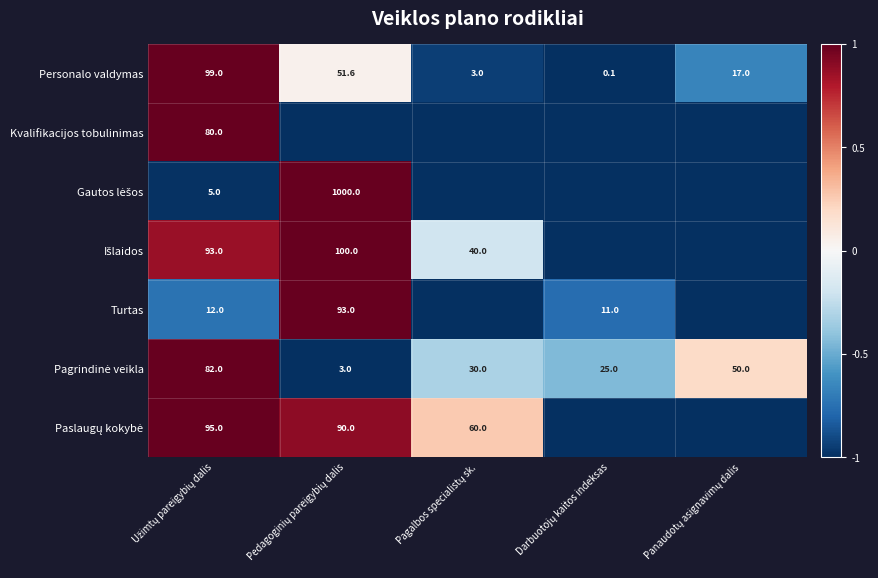

What is the average value of the Personalo valdymas series?

34.1